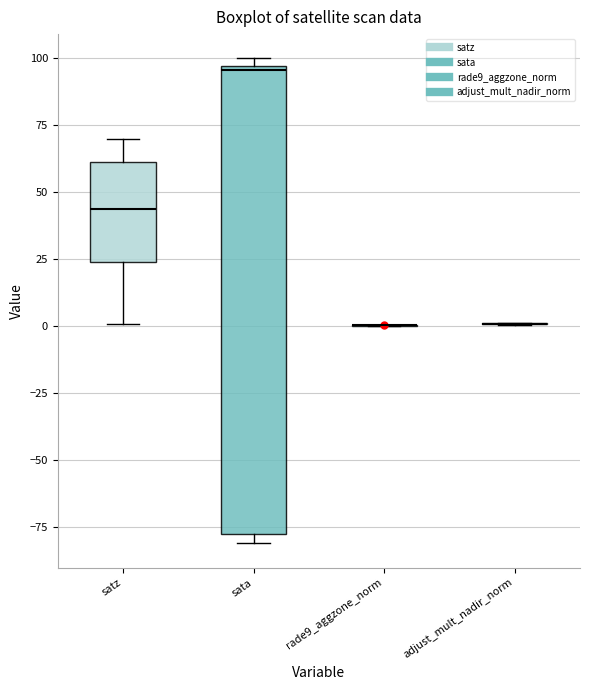

Reading left to right, transcribe this box plot: for each box, give where its median line is, the range the box spans, and where its two whiskers end, as read against the y-axis. The values are not printed on the chart, so give them approximately, as read against the axis.

satz: median 45, box 25 to 60, whiskers 0 to 70
sata: median 95, box -75 to 95, whiskers -80 to 100
rade9_aggzone_norm: box collapsed to a line at 0, whiskers 0 to 0
adjust_mult_nadir_norm: box collapsed to a line at 0, whiskers 0 to 0